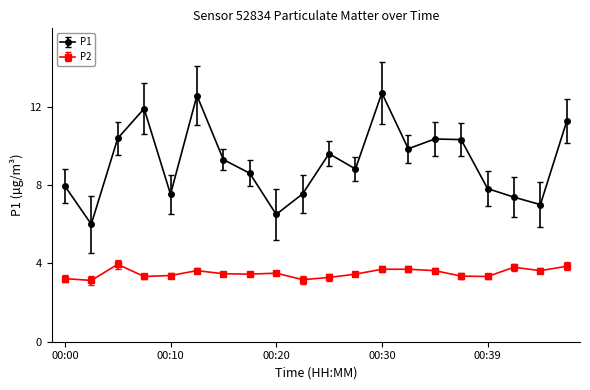

True or false: P1 and P2 cross at least once.

False